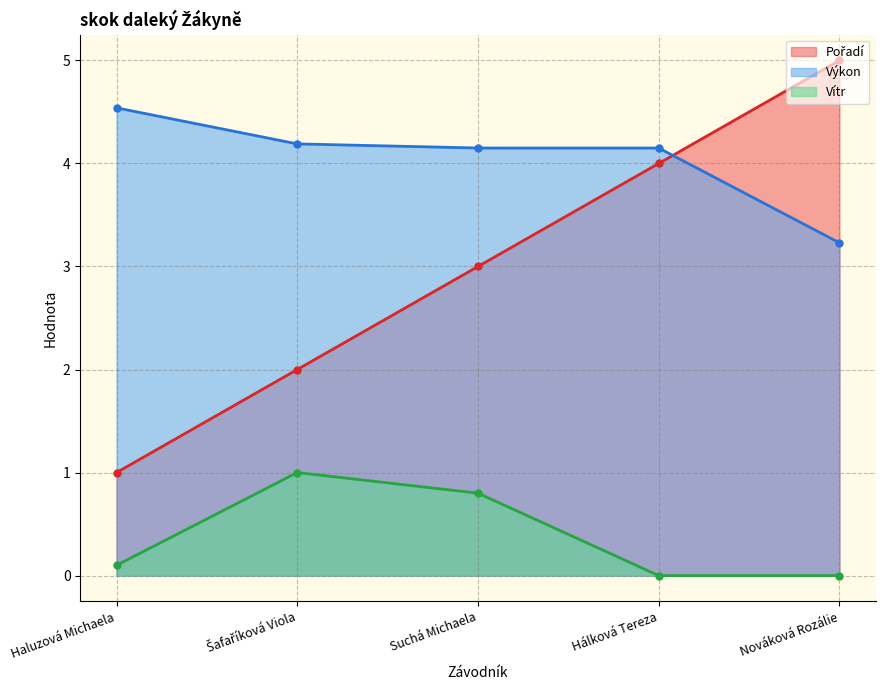

What is the label of the 5th point from the right?

Haluzová Michaela